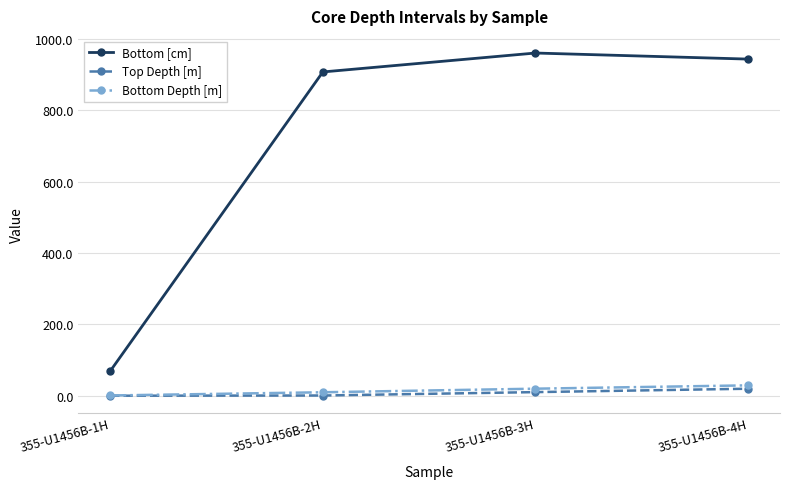

How many values in the Bottom Depth [m] series are below 19?

2